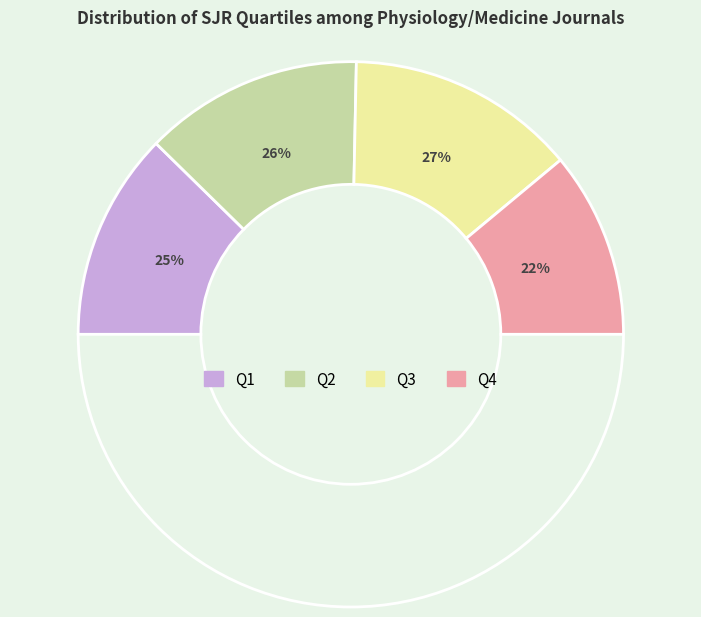

What is the total percentage of Q1 and Q4?

46.8%